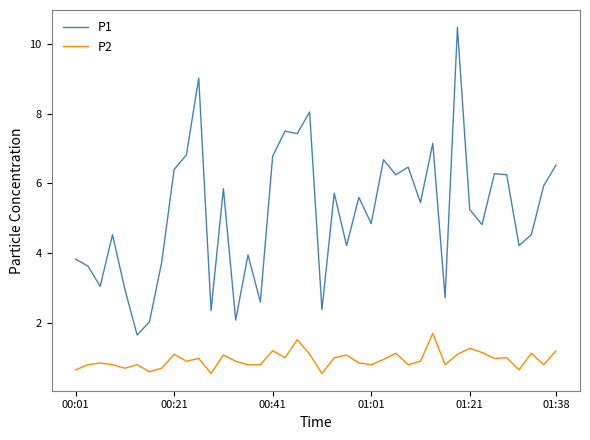

Which series has the largest range (max minus min)?

P1